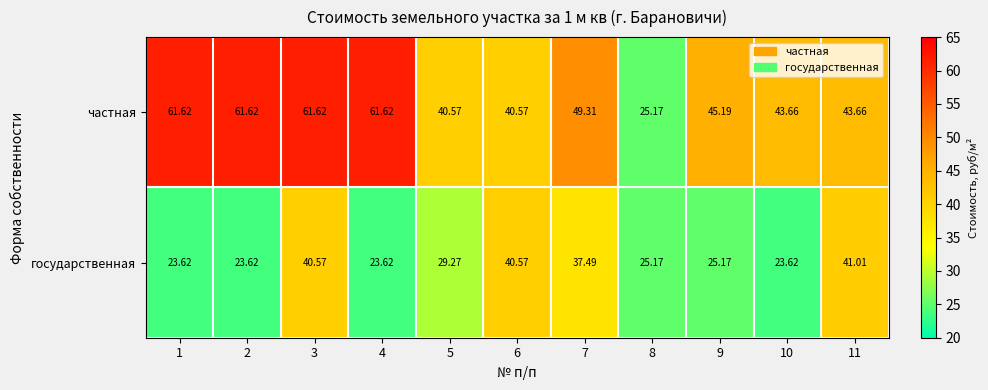

Which series has the largest total across all categories?

частная